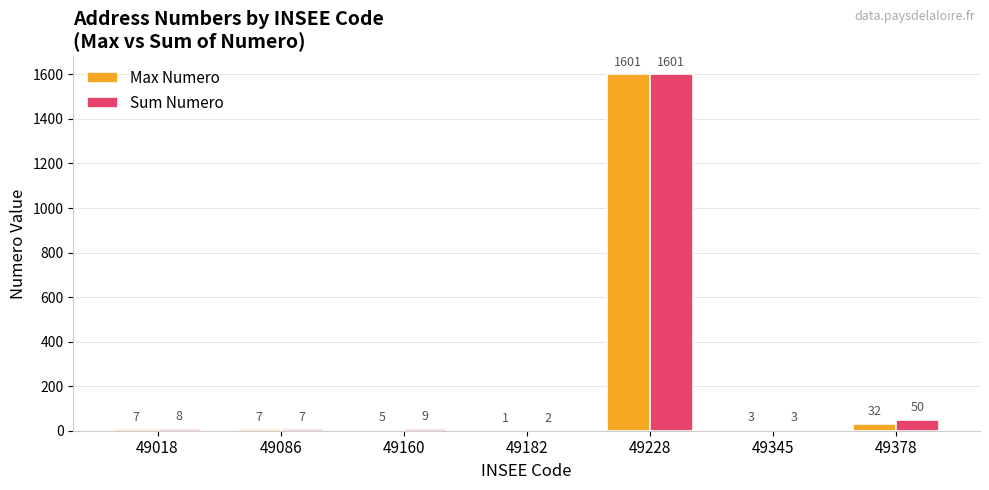

Reading right to left, extract all data points from this chart.

Max Numero: 32	3	1601	1	5	7	7
Sum Numero: 50	3	1601	2	9	7	8